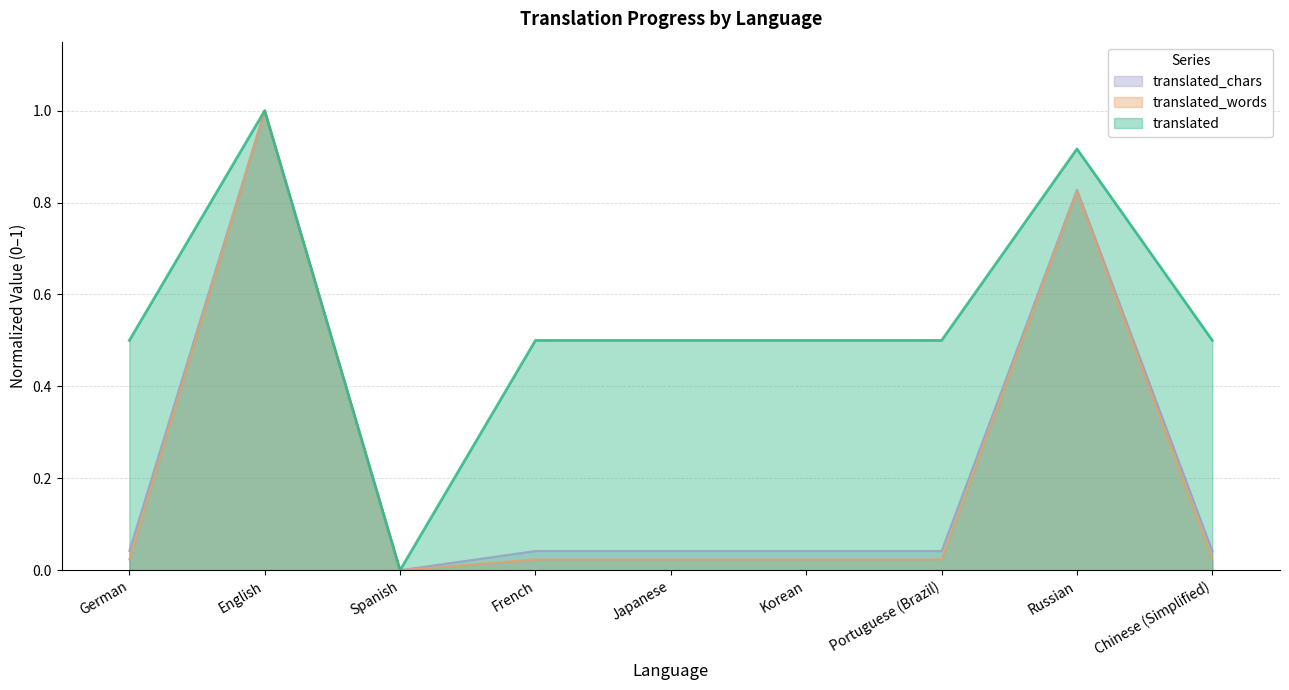

In translated_words, how many points are lower than both neighbors (excluding endpoints)?

1